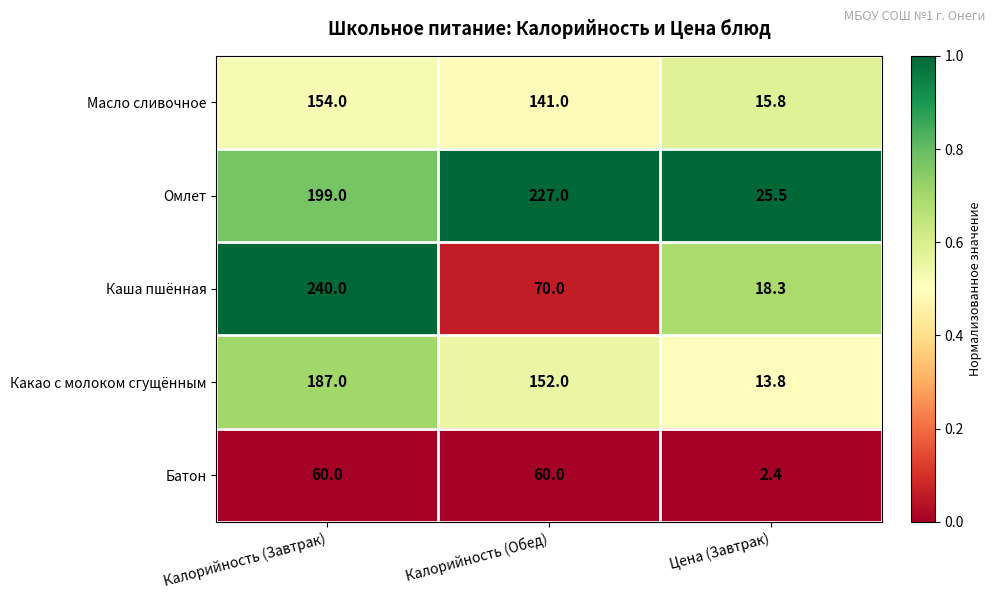

The Омлет series shows 263.9 at Калорийность (Завтрак). True or false?

False